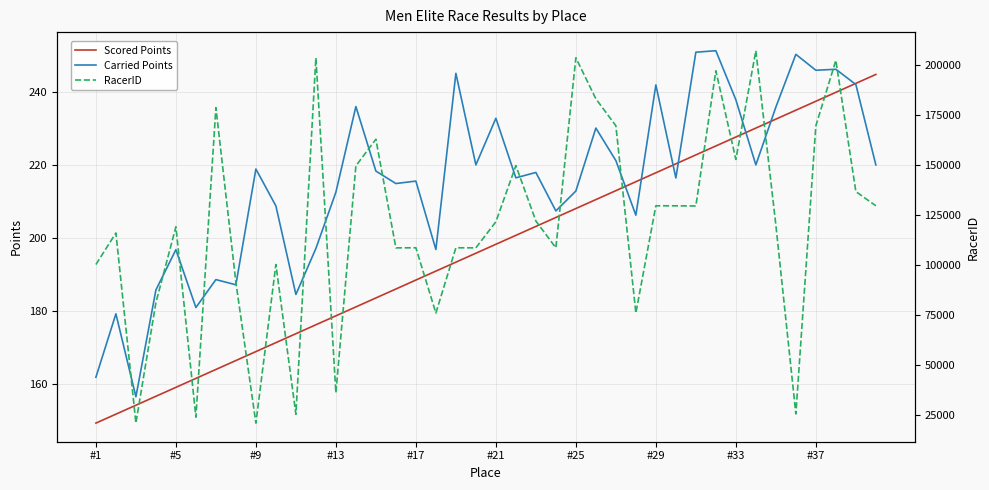

What is the minimum value for Scored Points?

149.2